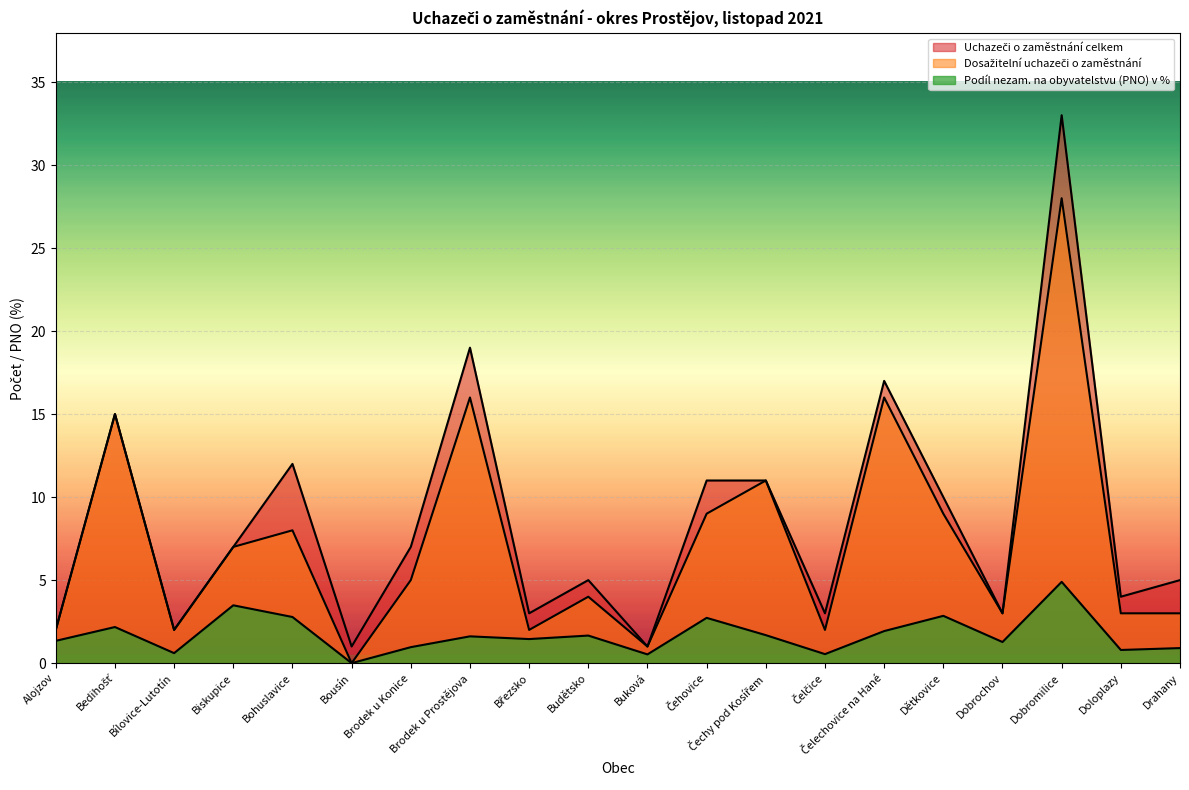

The Dosažitelní uchazeči o zaměstnání series shows 3.0 at Bílovice-Lutotín. True or false?

False